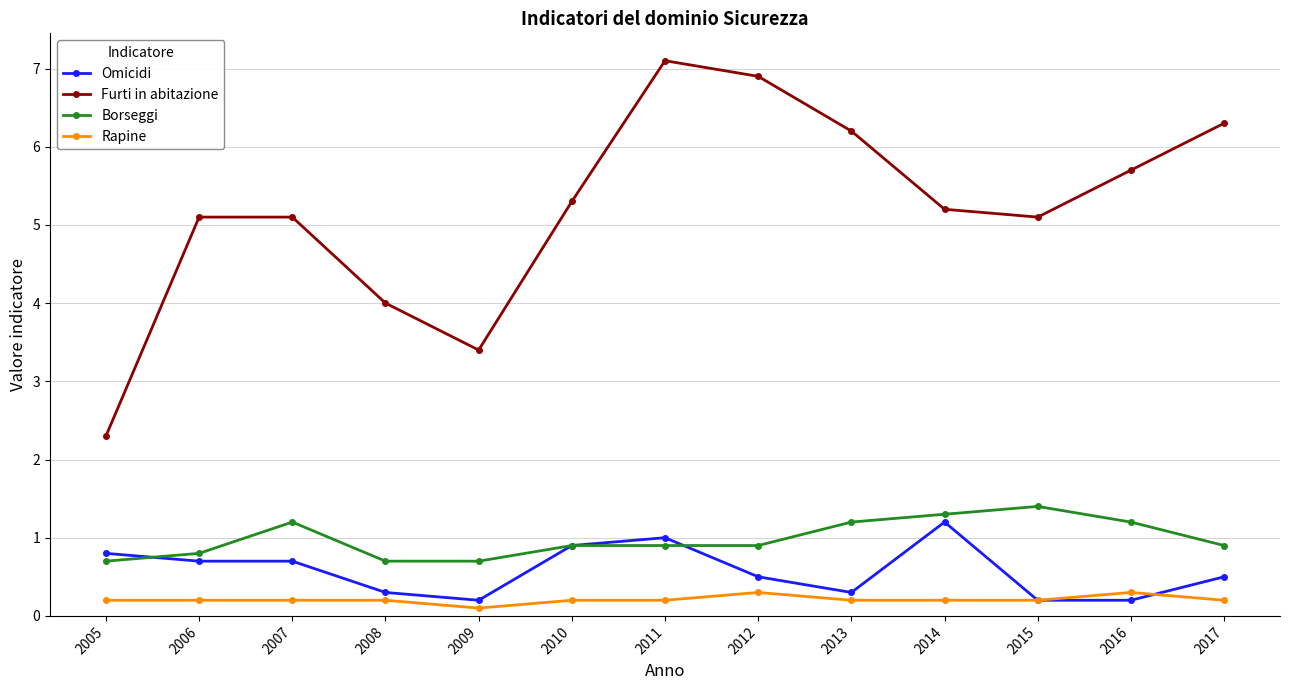

Is the value of Omicidi at 2010 greater than the value of Borseggi at 2014?

No